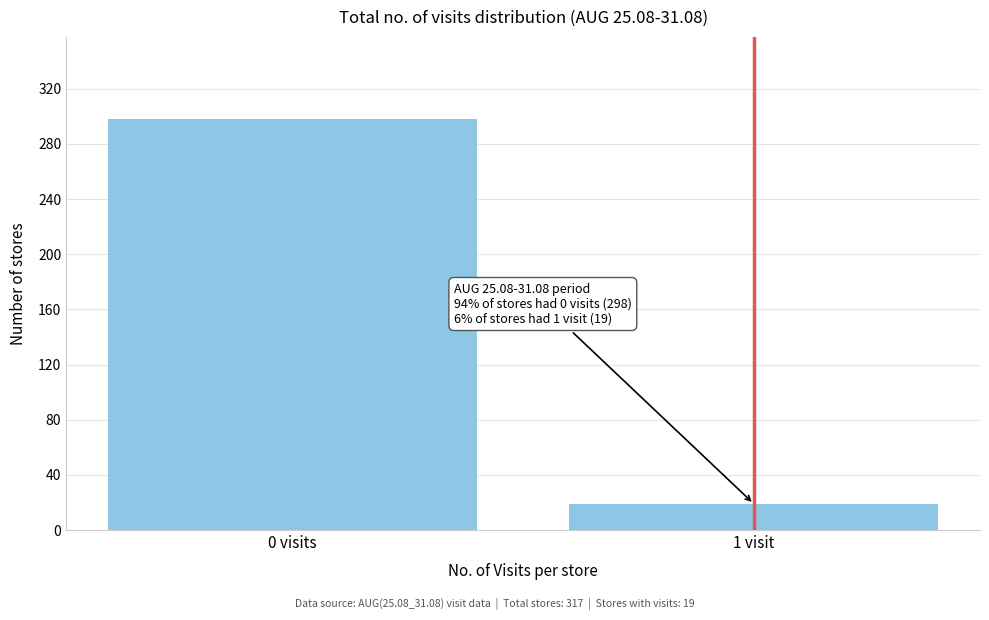

Reading left to right, extract all data points from this chart.

0 visits=298	1 visit=19